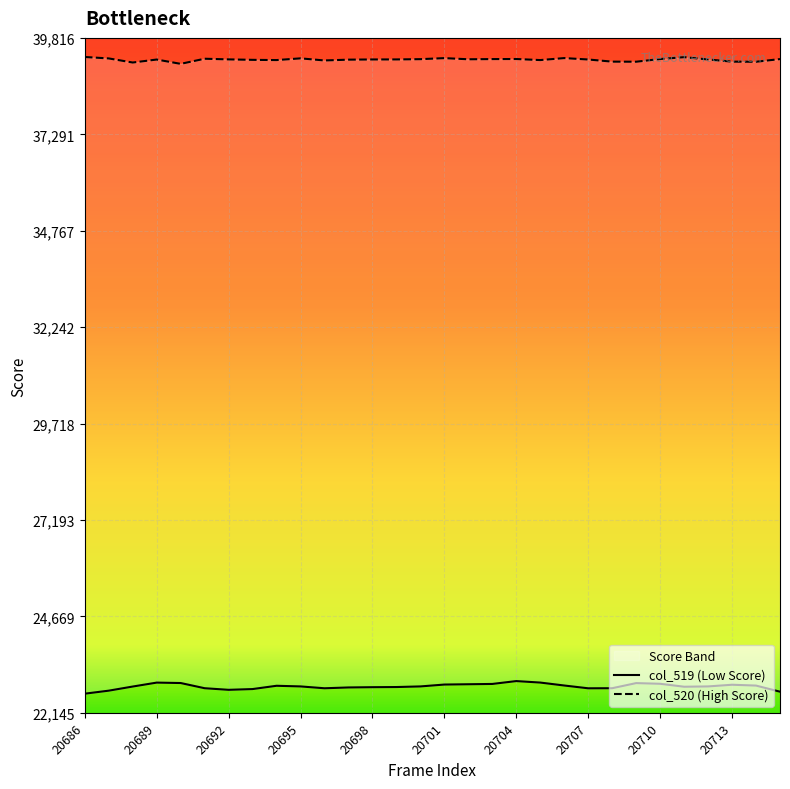

Reading right to left, transcribe all the data shown in this chart.

col_519: 20715=22697	20714=22857	20713=22879	20712=22835	20711=22827	20710=22904	20709=22922	20708=22788	20707=22786	20706=22859	20705=22936	20704=22975	20703=22900	20702=22892	20701=22884	20700=22835	20699=22819	20698=22815	20697=22808	20696=22787	20695=22835	20694=22852	20693=22766	20692=22746	20691=22788	20690=22924	20689=22935	20688=22832	20687=22724	20686=22645
col_520: 20715=39261	20714=39191	20713=39194	20712=39251	20711=39311	20710=39262	20709=39192	20708=39194	20707=39250	20706=39287	20705=39235	20704=39263	20703=39261	20702=39256	20701=39286	20700=39259	20699=39252	20698=39251	20697=39246	20696=39225	20695=39280	20694=39235	20693=39241	20692=39253	20691=39270	20690=39136	20689=39249	20688=39171	20687=39278	20686=39316